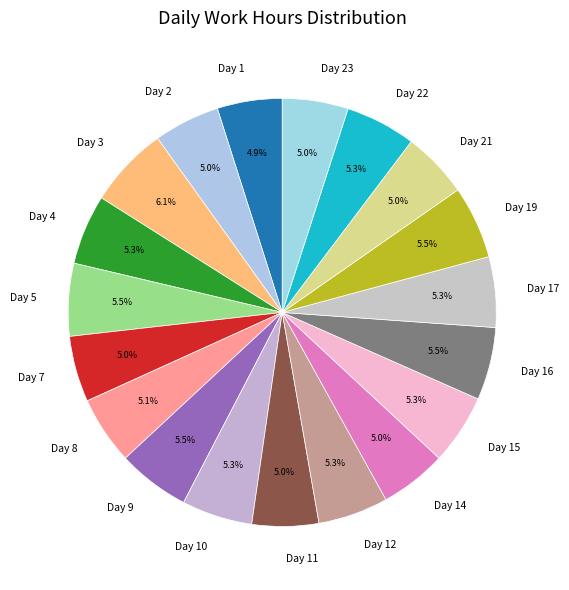

To the nearest percent, what portion does Day 22 represent?

5%